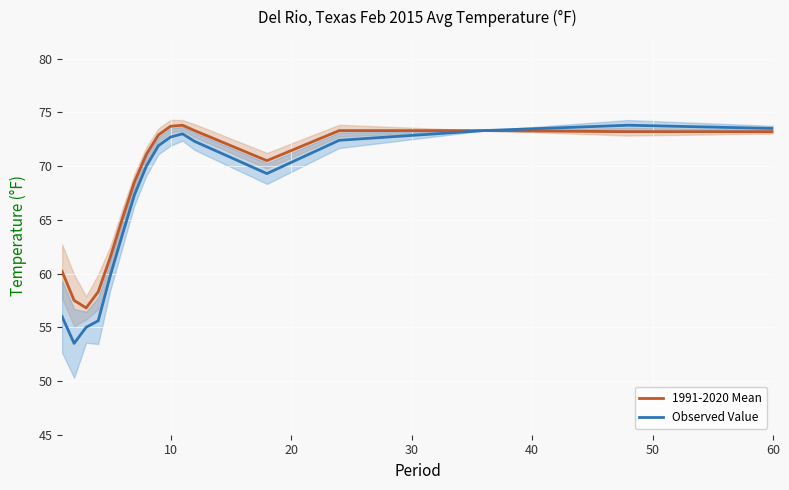

What is the lowest value of the Observed Value series?

53.5